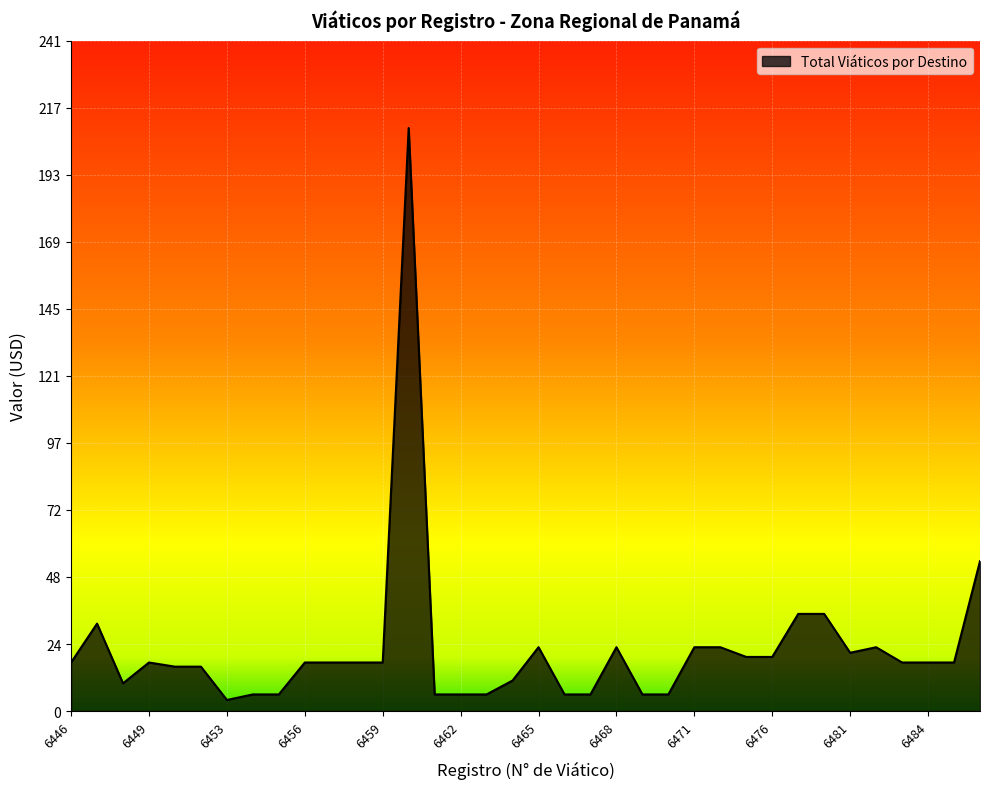

What is the greatest value displayed?

210.0